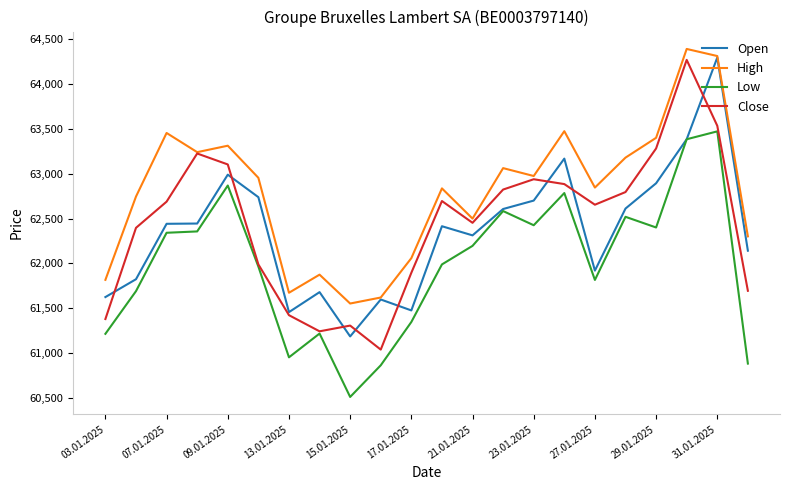

What is the maximum value for High?

64392